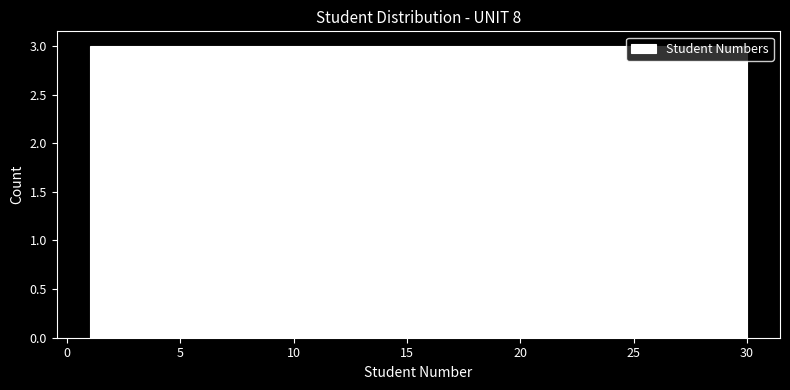

What is the height of the bar covering 21.3 to 24.2 on the x-axis? Neither the bar edges nor the heights are printed on the chart, so give them approximately, as read against the axes.

3